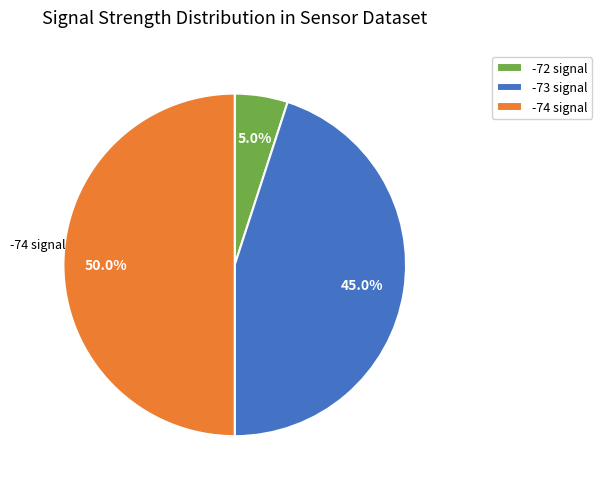

Between -74 signal and -72 signal, which is larger?

-74 signal